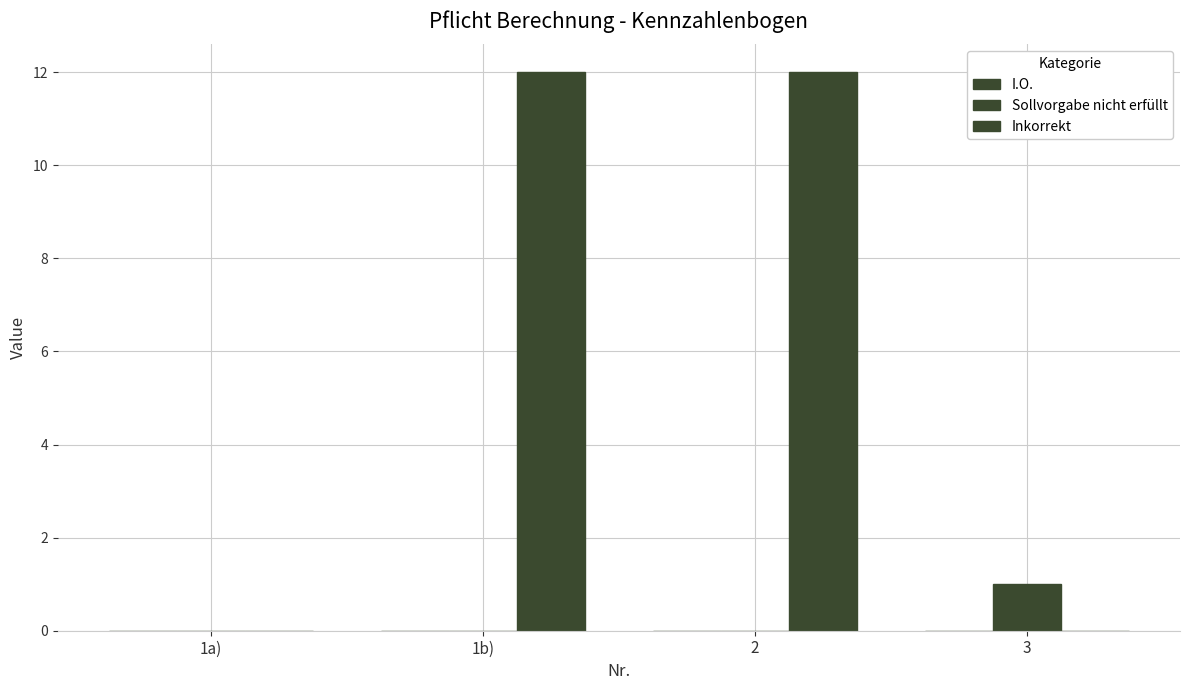

Does the chart contain stacked bars?

No